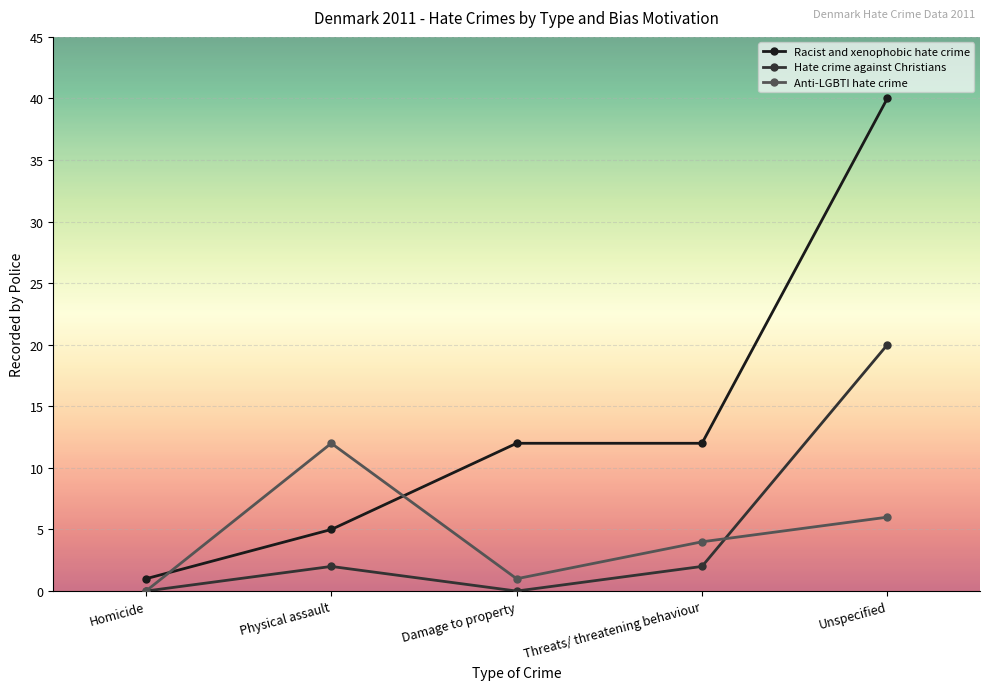

Rank the series by their maximum value, from highest to lowest.

Racist and xenophobic hate crime, Hate crime against Christians, Anti-LGBTI hate crime